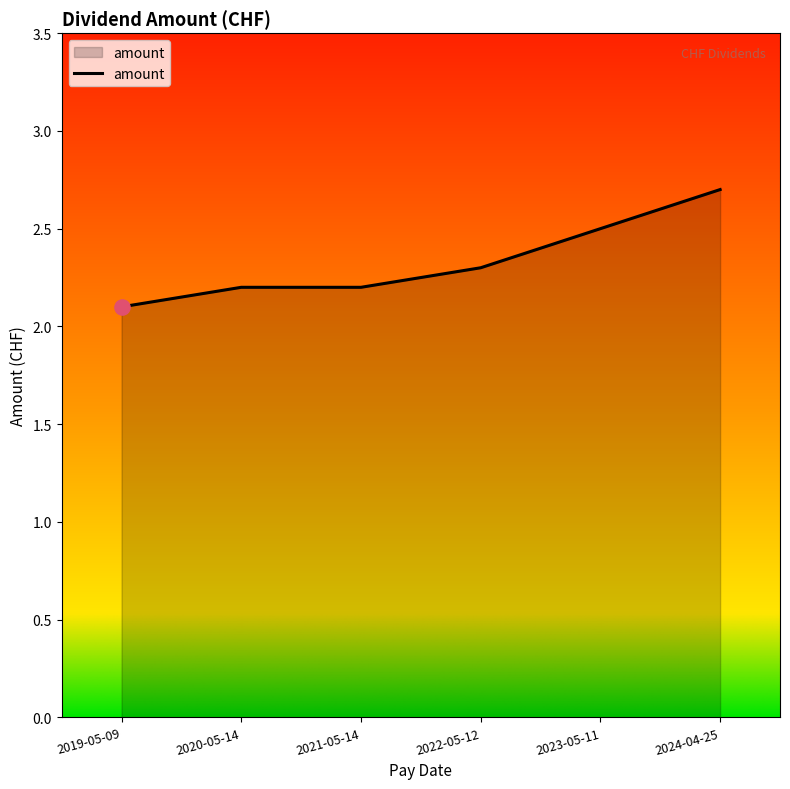

What is the ratio of the value at 2020-05-14 to the value at 2024-04-25?

0.8